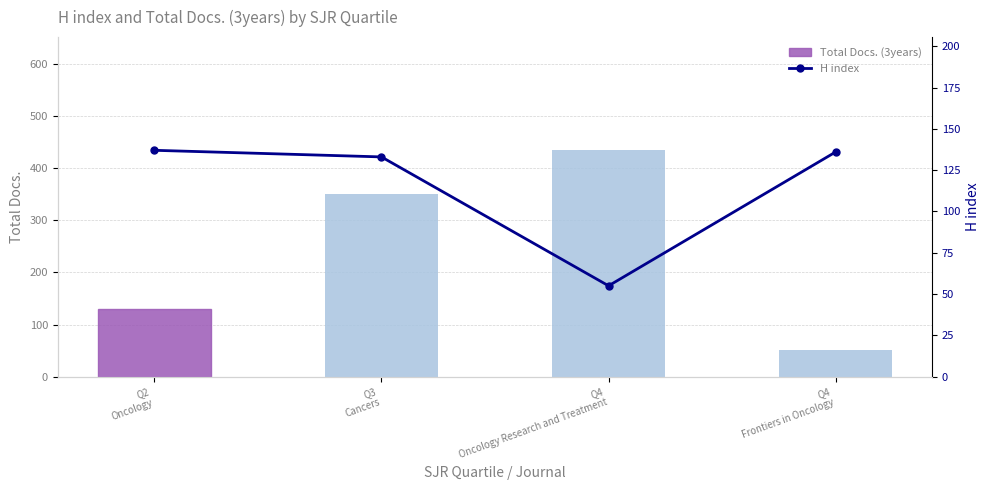

Count the Total Docs. (3years) values in the range 130 to 434.

3